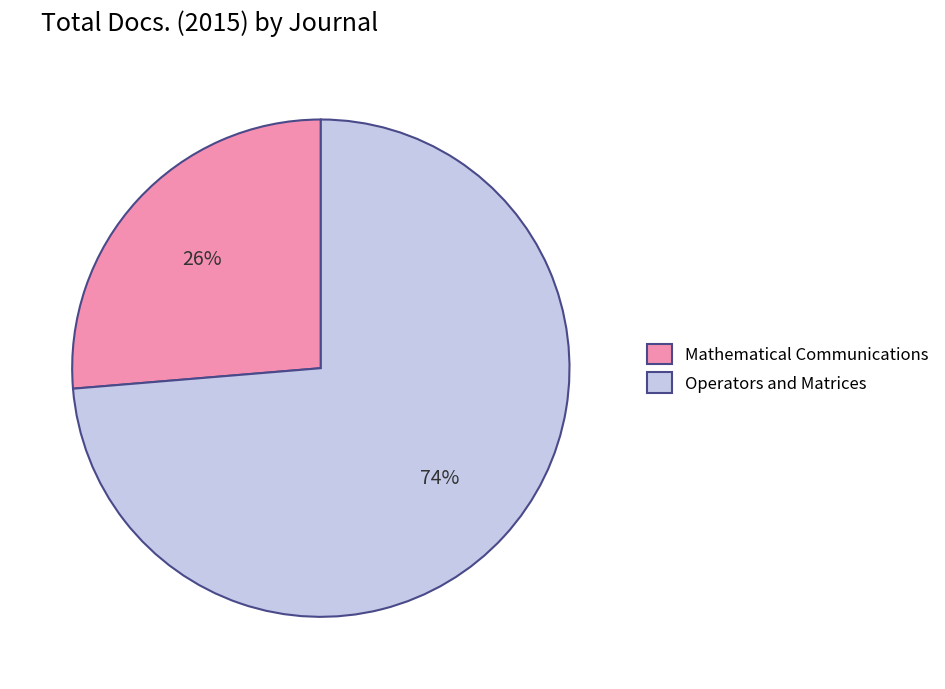

How many segments does this pie chart have?

2